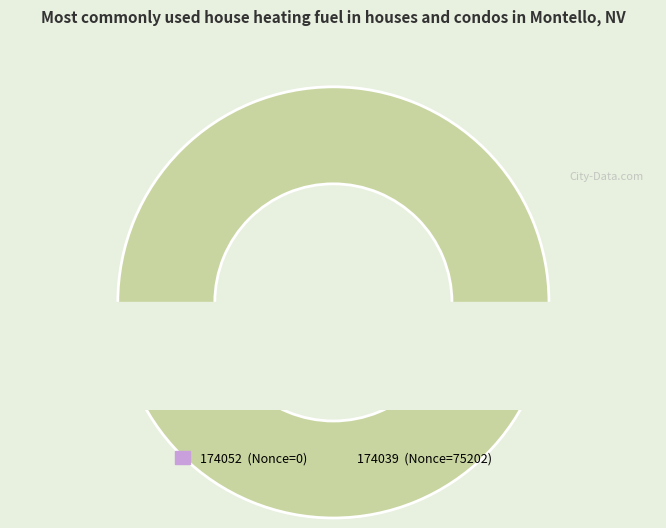

What is the change in value from 174052 to 174039?

+75202